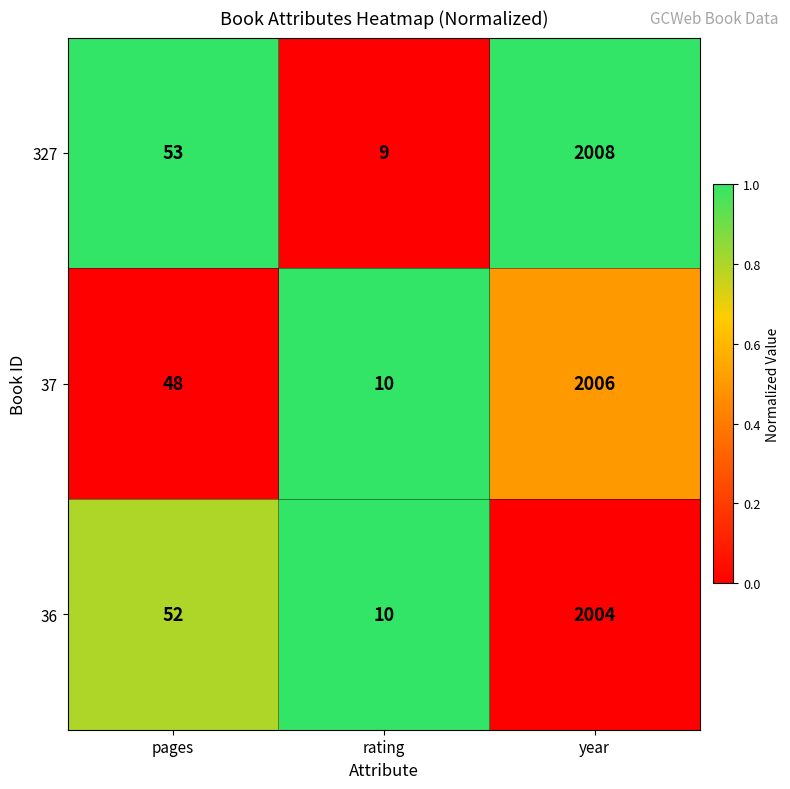

What is the maximum value for 37?

2006